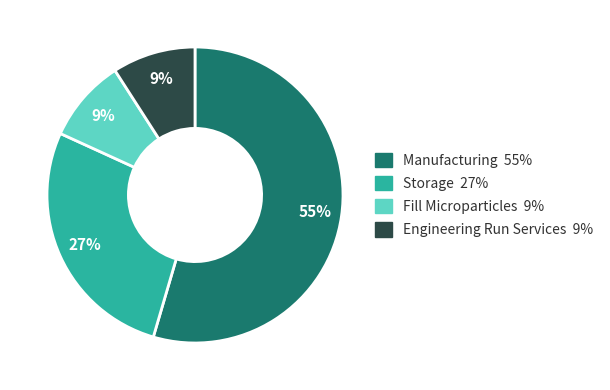

What is the ratio of the value at Engineering Run Services to the value at Fill Microparticles?

1.0